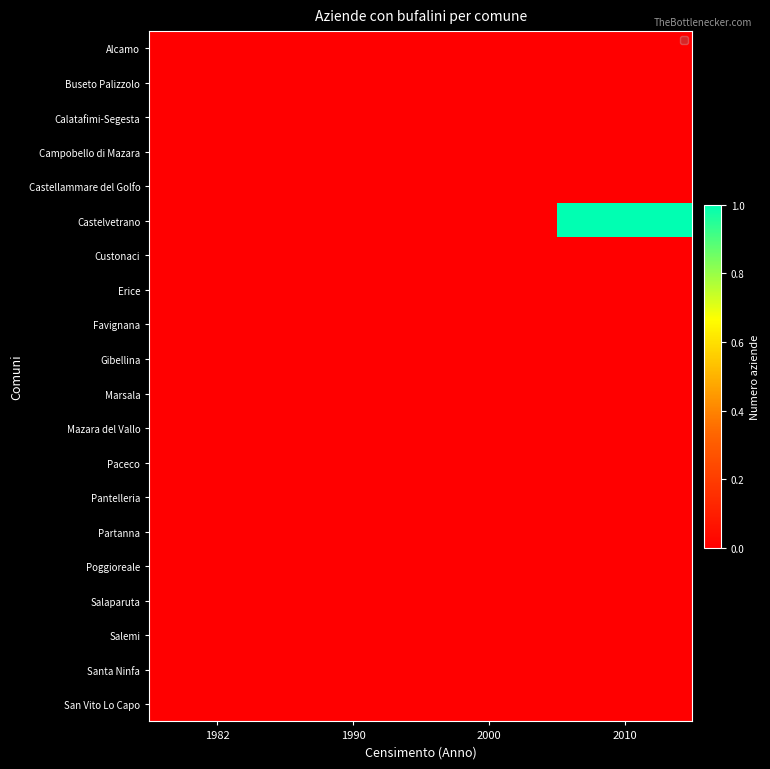

Reading left to right, extract all data points from this chart.

Alcamo: 1982=0	1990=0	2000=0	2010=0
Buseto Palizzolo: 1982=0	1990=0	2000=0	2010=0
Calatafimi-Segesta: 1982=0	1990=0	2000=0	2010=0
Campobello di Mazara: 1982=0	1990=0	2000=0	2010=0
Castellammare del Golfo: 1982=0	1990=0	2000=0	2010=0
Castelvetrano: 1982=0	1990=0	2000=0	2010=1
Custonaci: 1982=0	1990=0	2000=0	2010=0
Erice: 1982=0	1990=0	2000=0	2010=0
Favignana: 1982=0	1990=0	2000=0	2010=0
Gibellina: 1982=0	1990=0	2000=0	2010=0
Marsala: 1982=0	1990=0	2000=0	2010=0
Mazara del Vallo: 1982=0	1990=0	2000=0	2010=0
Paceco: 1982=0	1990=0	2000=0	2010=0
Pantelleria: 1982=0	1990=0	2000=0	2010=0
Partanna: 1982=0	1990=0	2000=0	2010=0
Poggioreale: 1982=0	1990=0	2000=0	2010=0
Salaparuta: 1982=0	1990=0	2000=0	2010=0
Salemi: 1982=0	1990=0	2000=0	2010=0
Santa Ninfa: 1982=0	1990=0	2000=0	2010=0
San Vito Lo Capo: 1982=0	1990=0	2000=0	2010=0